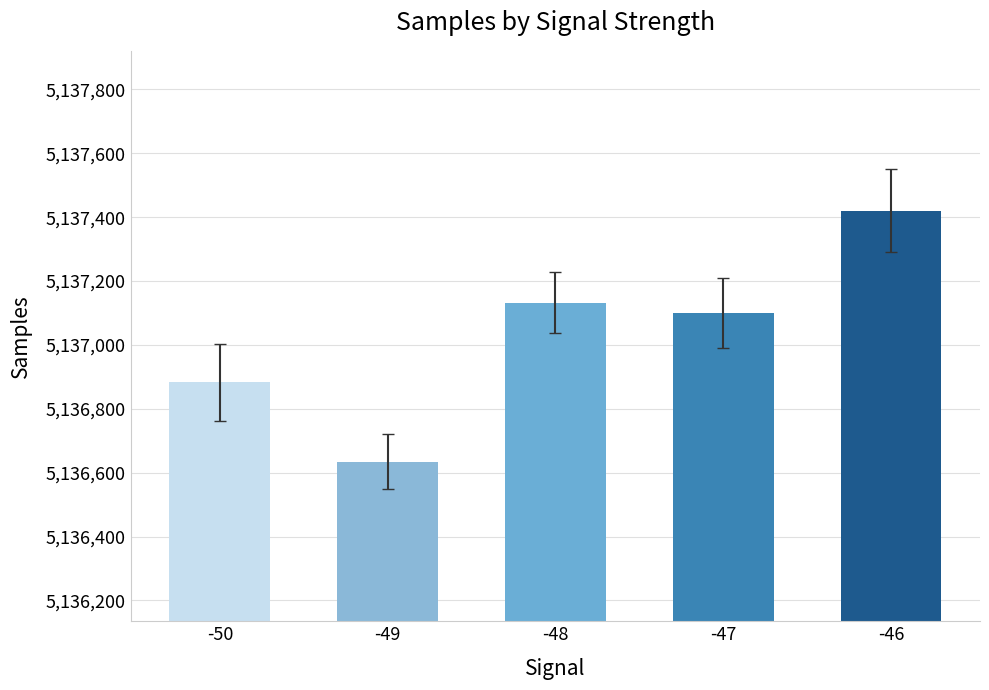

True or false: the data shows 5136883 at -50.

True